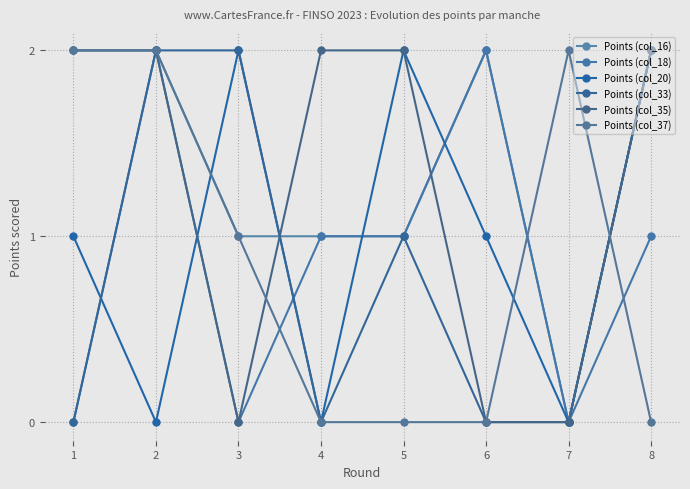

How many categories are shown in the chart?

8